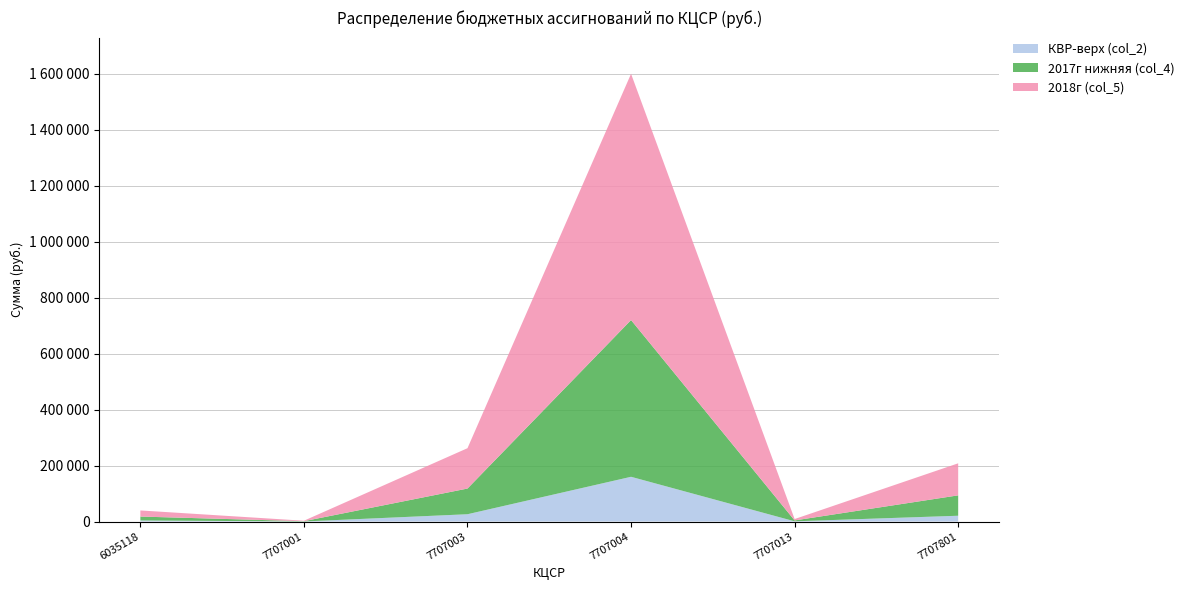

Count the number of categories in the chart.

6